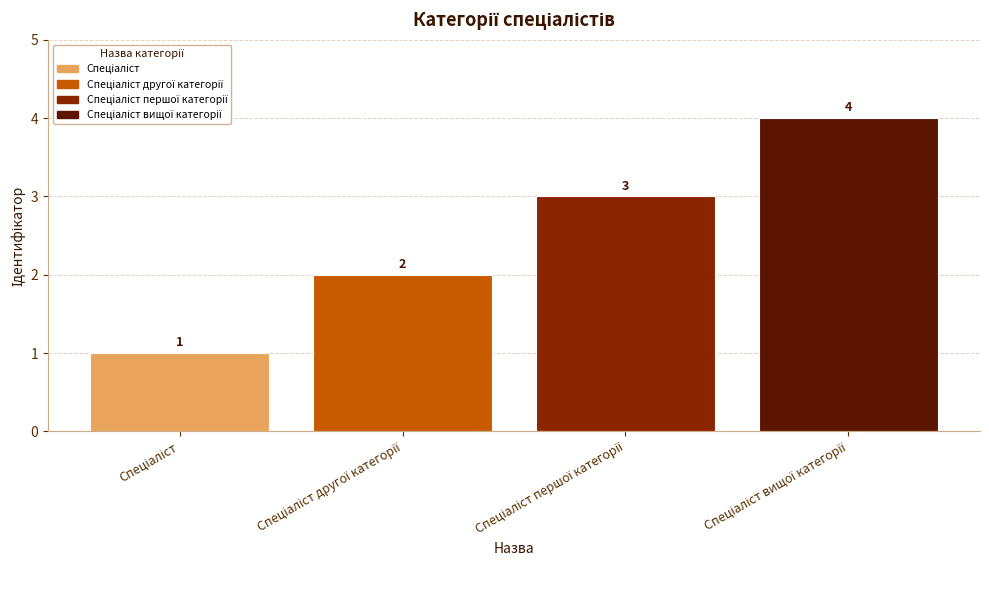

What is the value of the 3rd bar from the left?

3